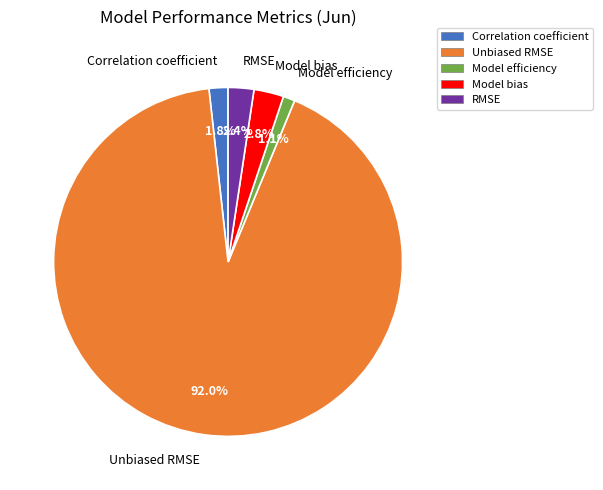

Does any single category account for the majority?

Yes